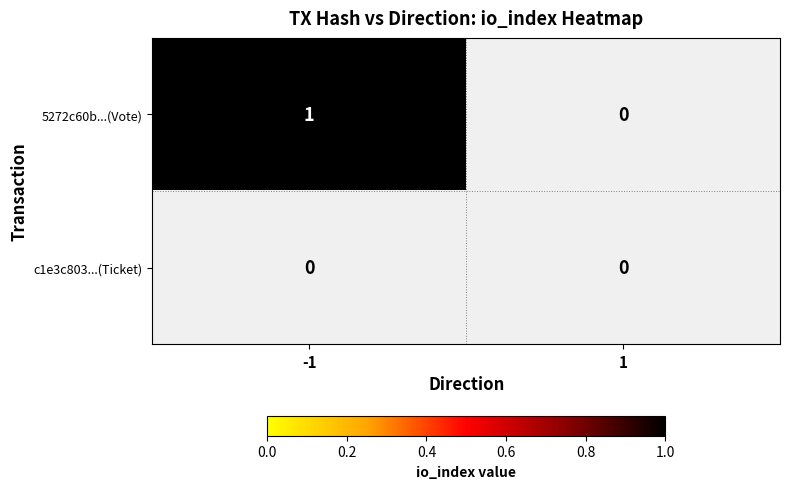

Which category has the highest value in the c1e3c803136fb8b210055acf15857d52cf37b9e series?

-1